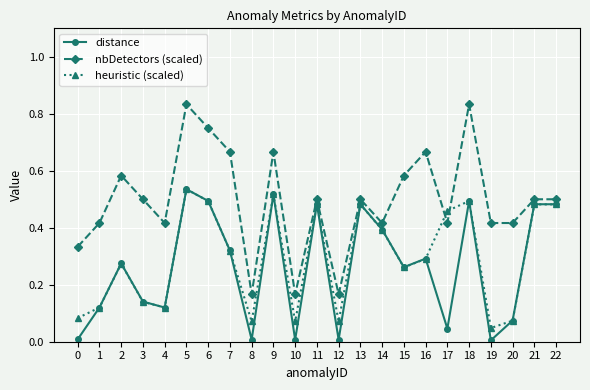

The nbDetectors (scaled) series shows 0.3 at 0. True or false?

True